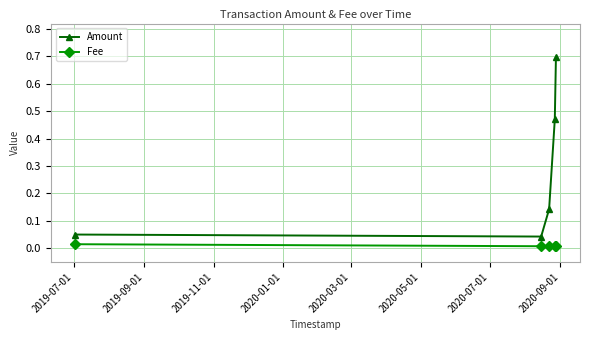

What are all the series names shown in the legend?

Amount, Fee